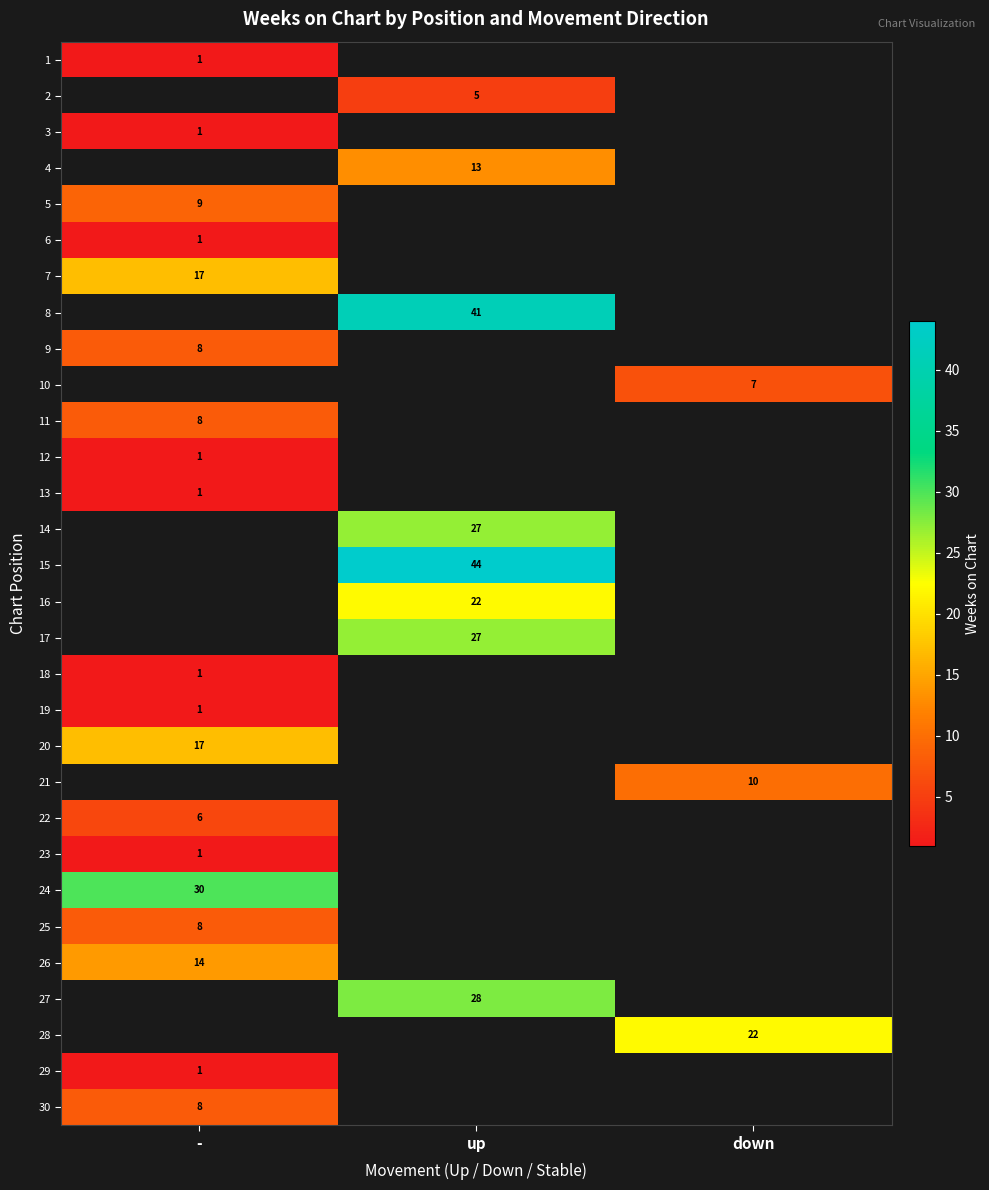

The value of 8 at up is 71. True or false?

False